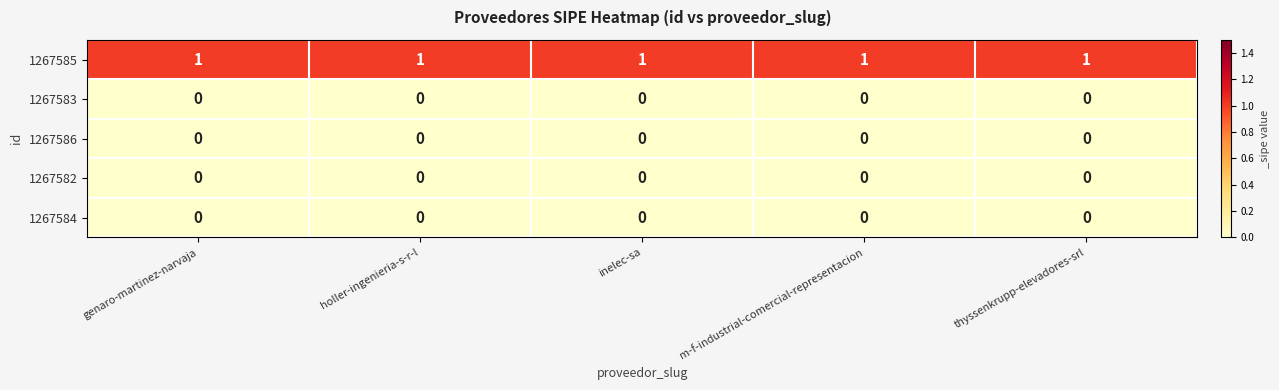

The 1267585 series shows 1 at thyssenkrupp-elevadores-srl. True or false?

True